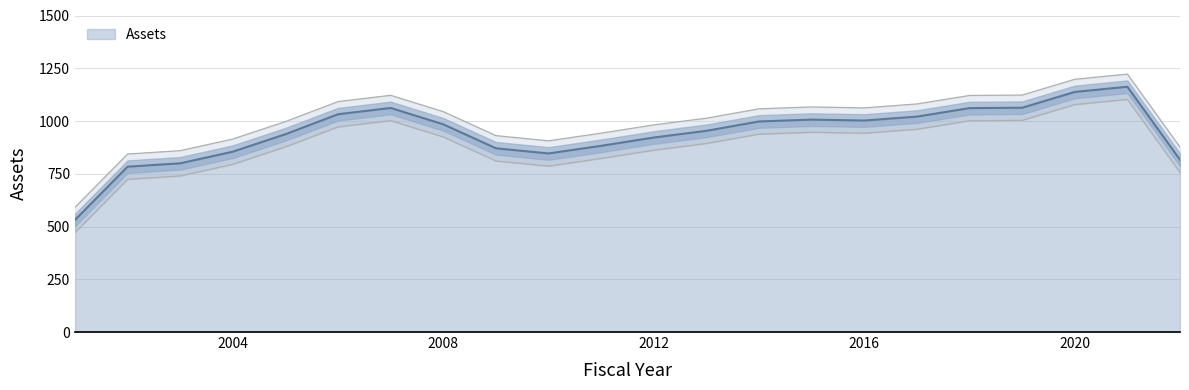

Is it true that the value at 2015 is 1015.0?

True